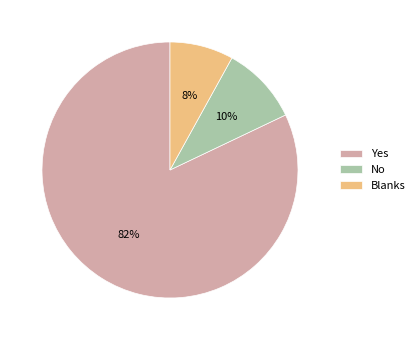

Which slice is the smallest?

Blanks